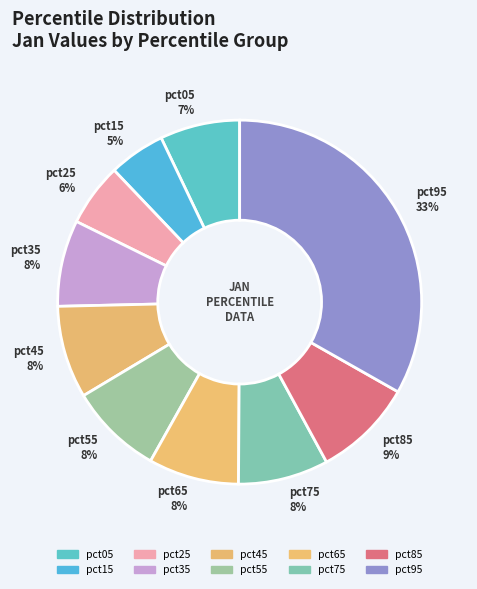

Which has a higher value, pct45 8% or pct15 5%?

pct45 8%